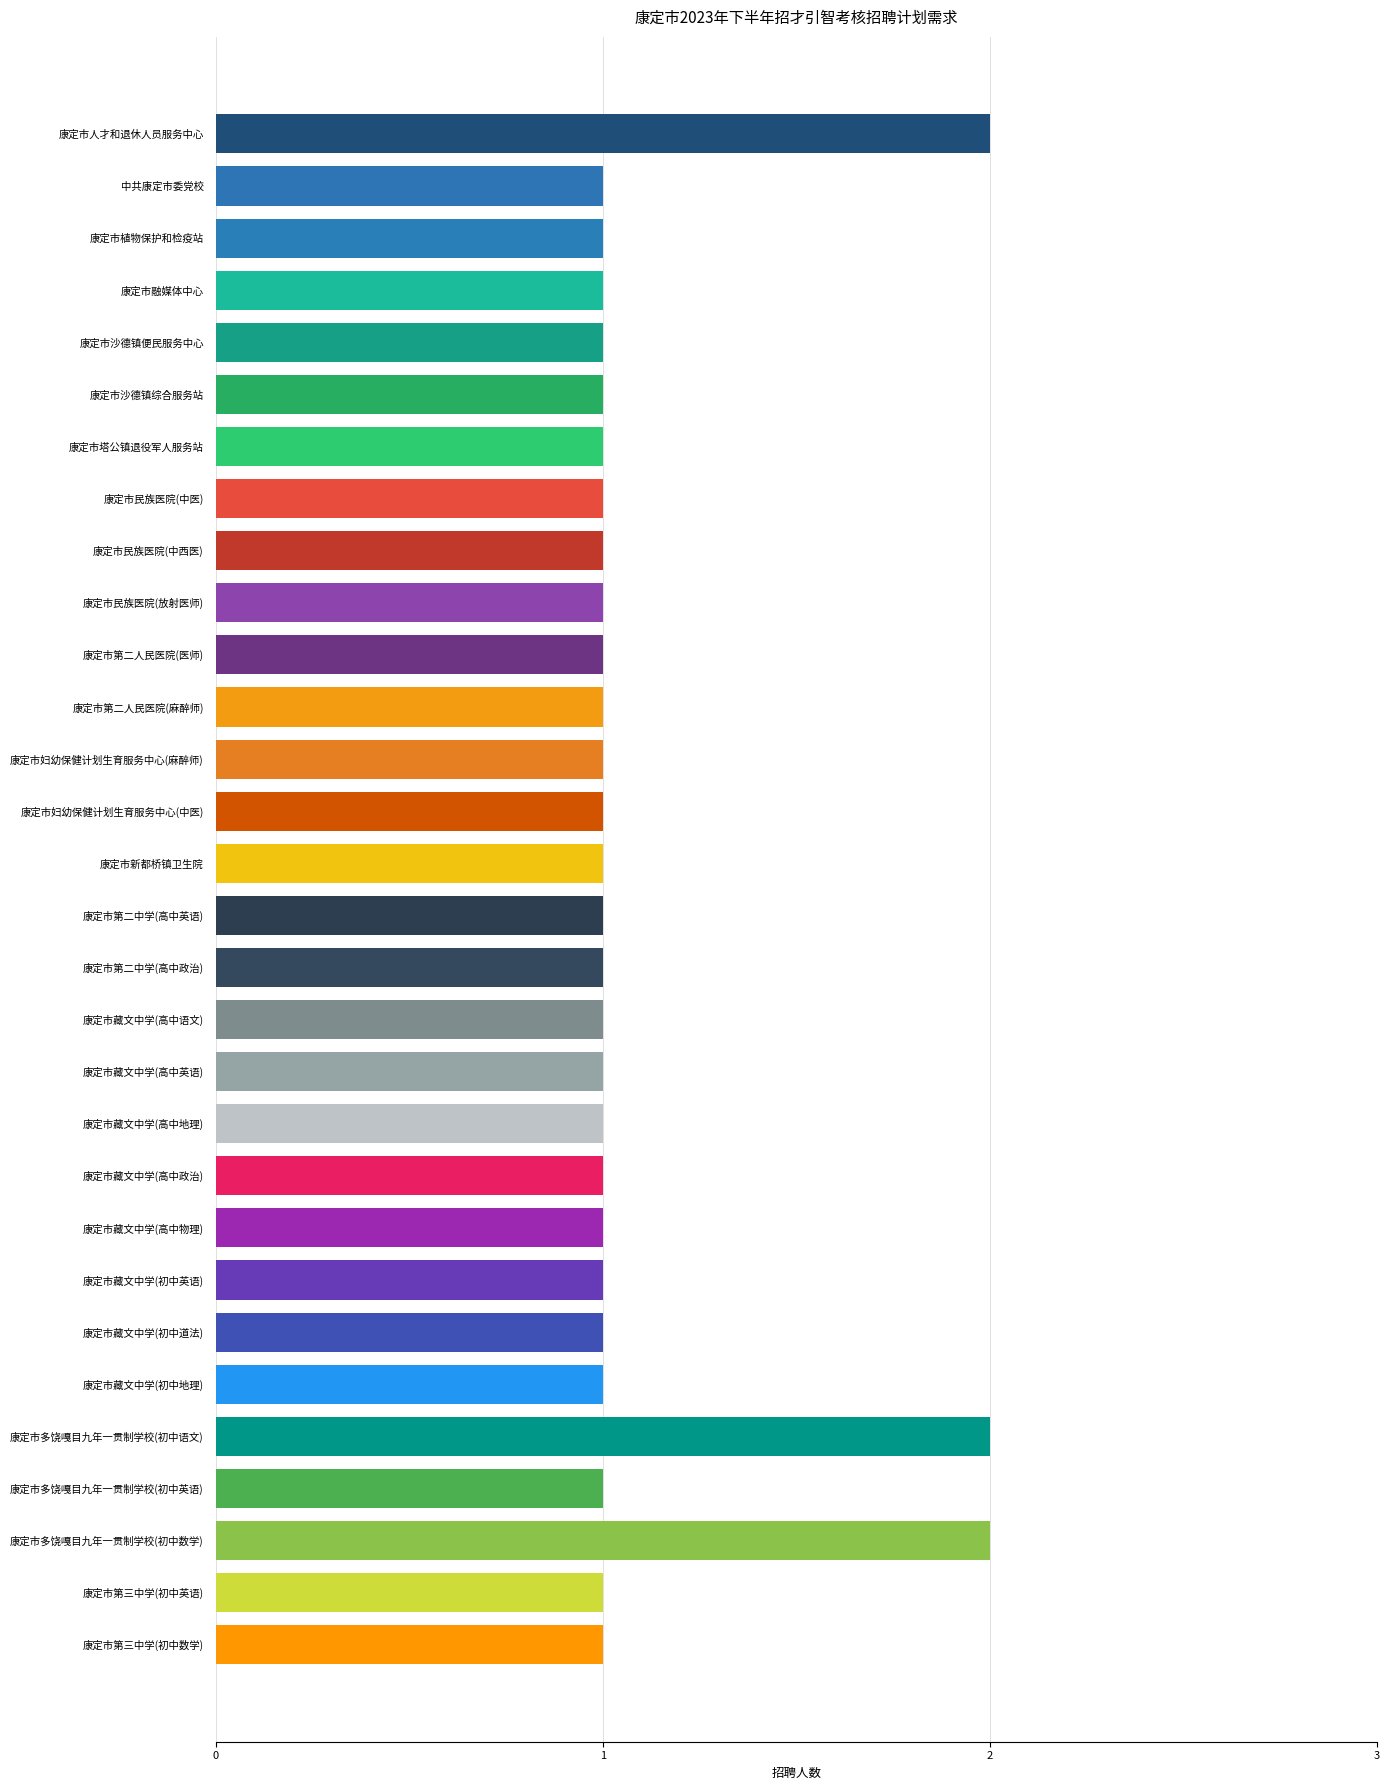

Between 康定市人才和退休人员服务中心 and 康定市藏文中学(初中道法), which is larger?

康定市人才和退休人员服务中心